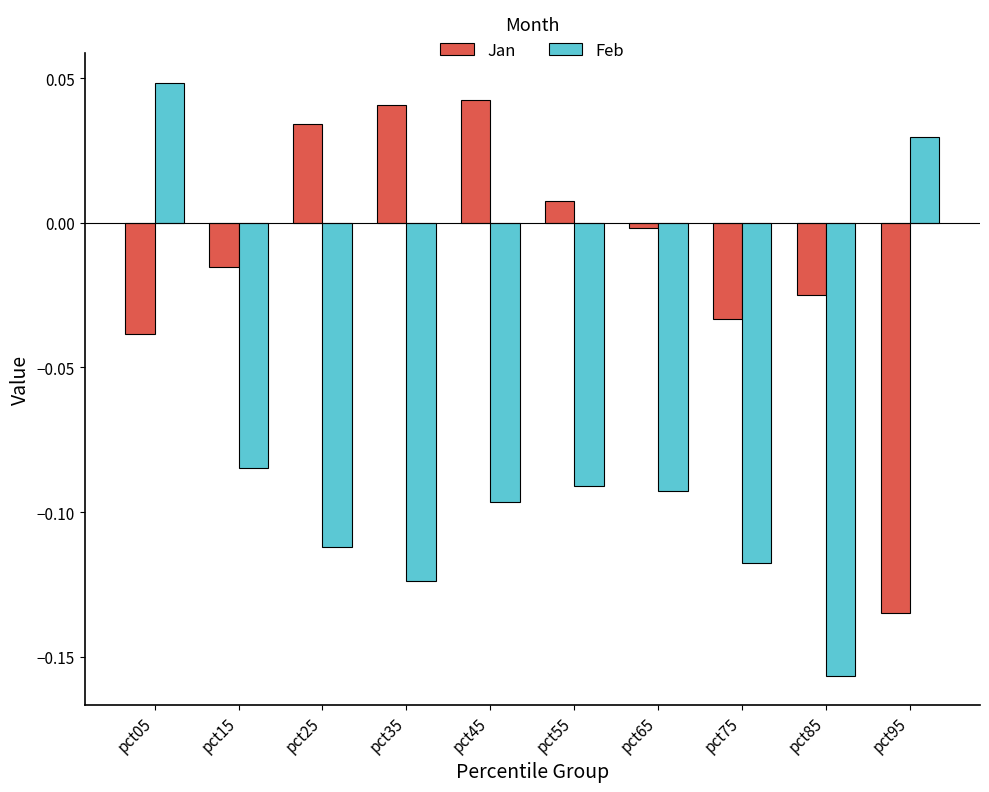

True or false: Jan has a value of -0.0 at pct15.

True